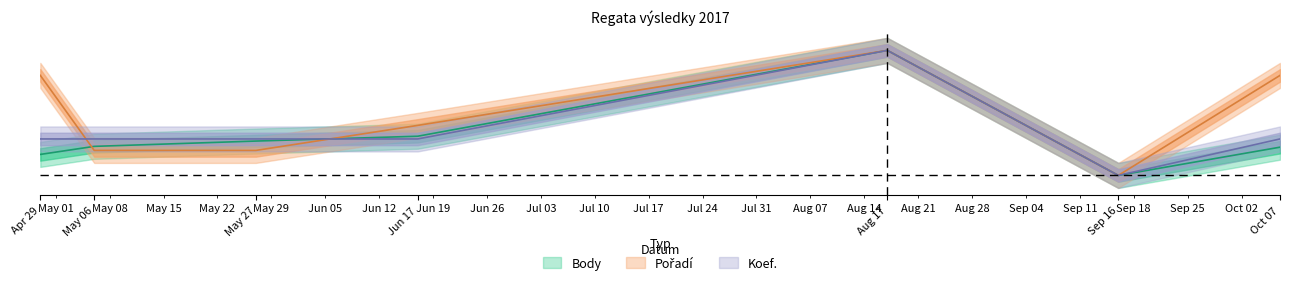

What is the approximate value of Pořadí at May 06?

0.2